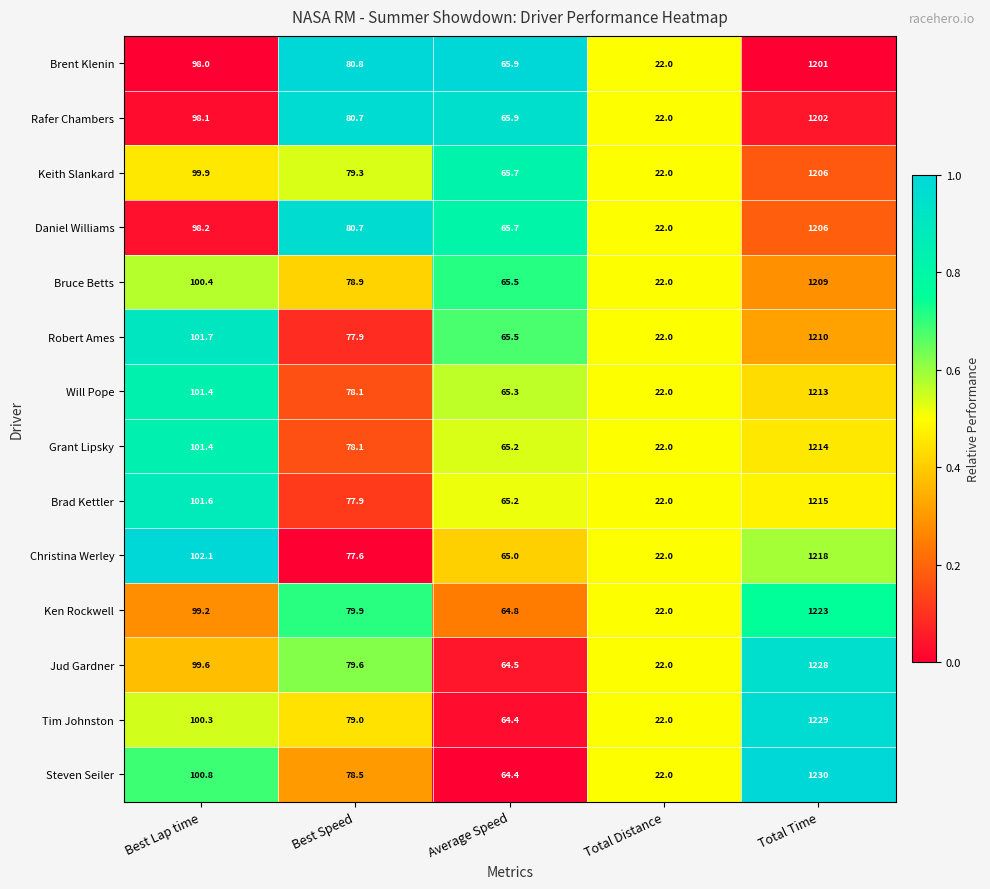

The value of Steven Seiler at Total Time is 1230.0. True or false?

True